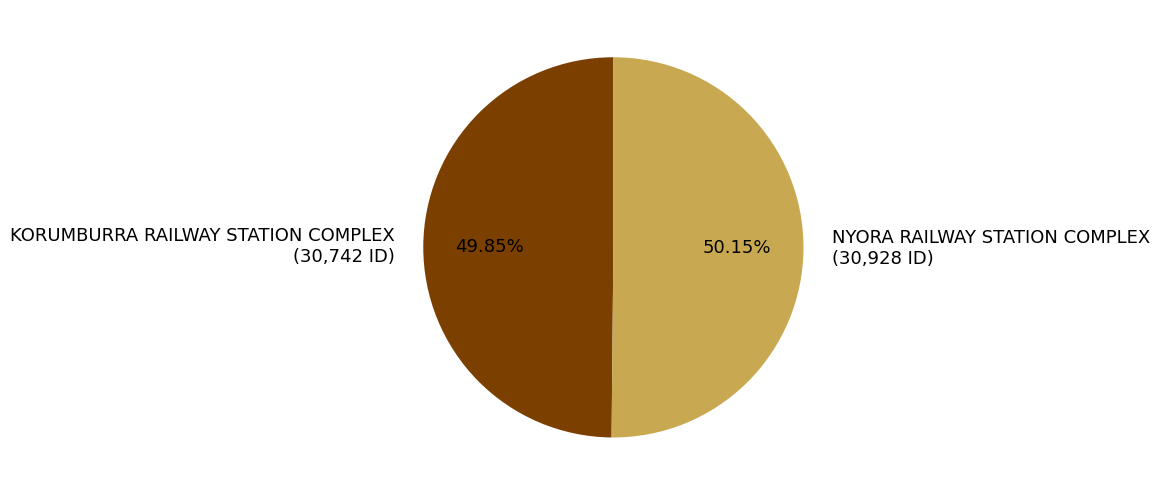

How many slices are in this pie chart?

2